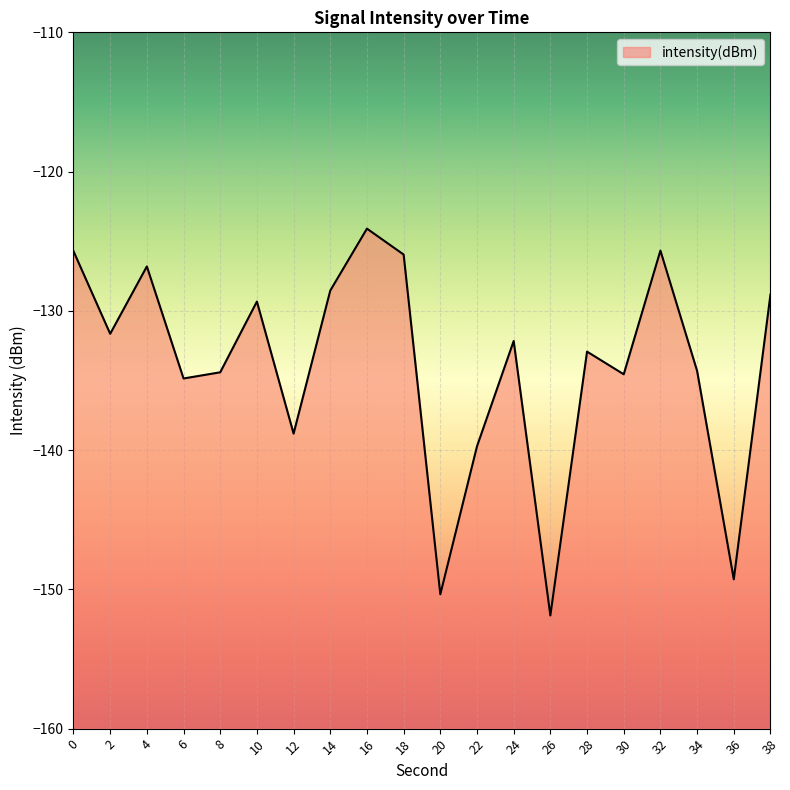

Is it true that the value at 12 is -138.8?

True